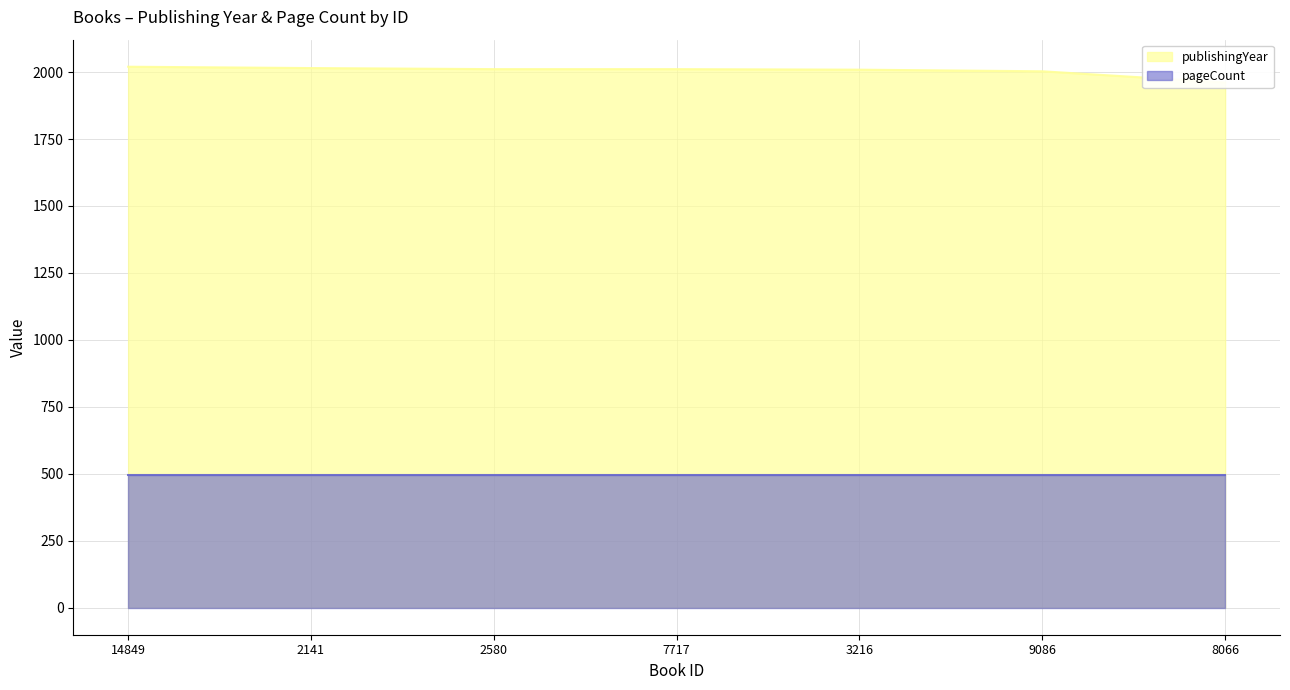

Does the chart display data point markers on the line(s)?

No